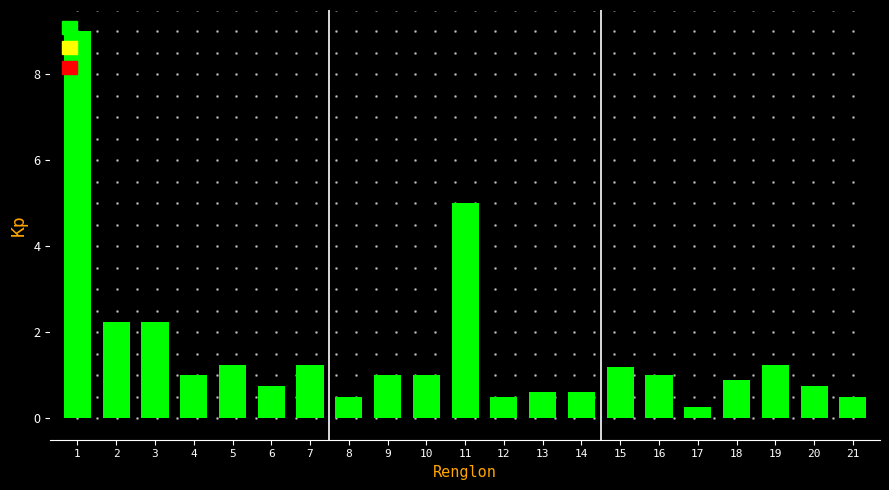

Is it true that the value at 20 is 0.2?

False